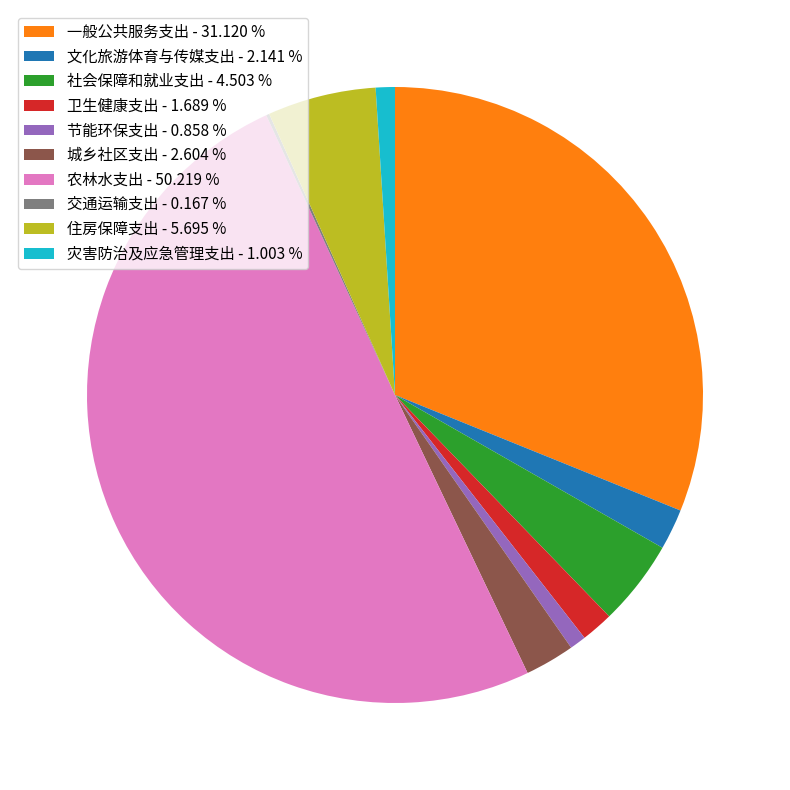

Which has a higher value, 卫生健康支出 - 1.689 % or 一般公共服务支出 - 31.120 %?

一般公共服务支出 - 31.120 %